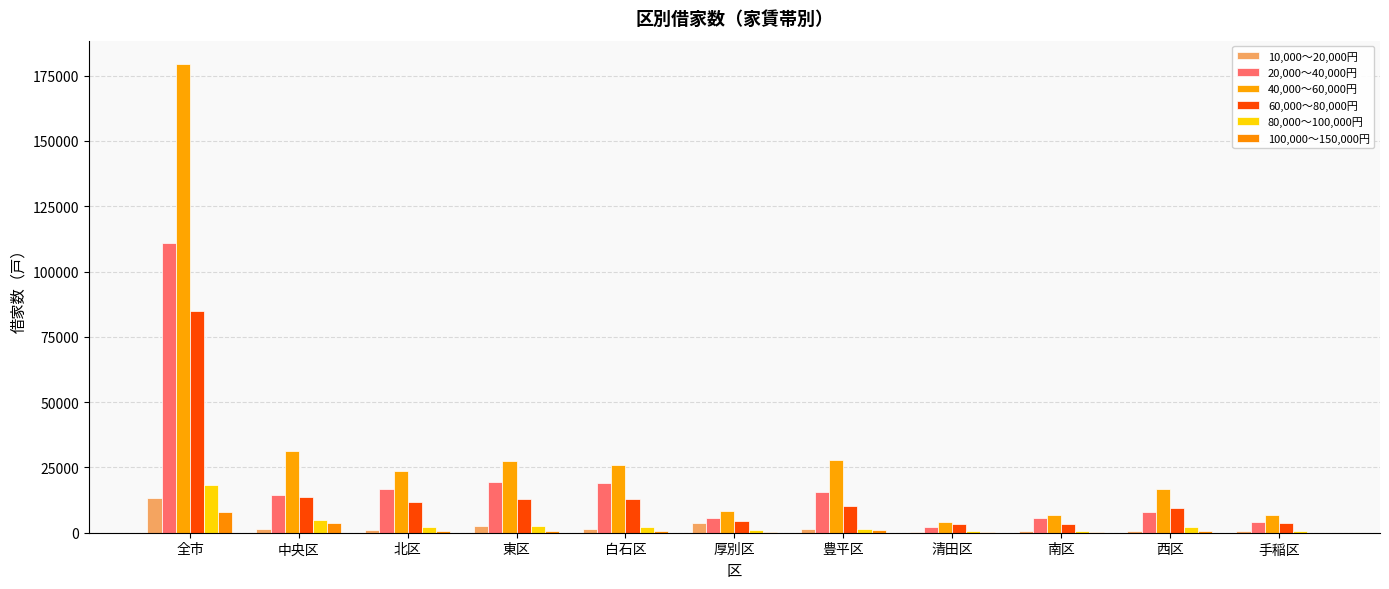

What is the smallest value displayed?

80